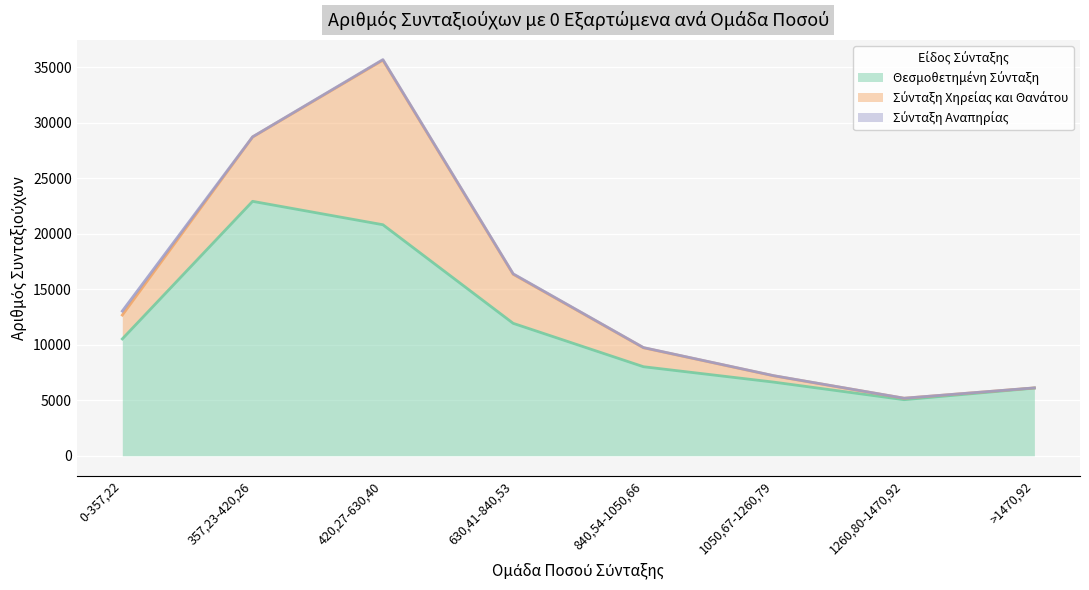

List the series in order of their peak value, lowest first.

Σύνταξη Αναπηρίας, Σύνταξη Χηρείας και Θανάτου, Θεσμοθετημένη Σύνταξη